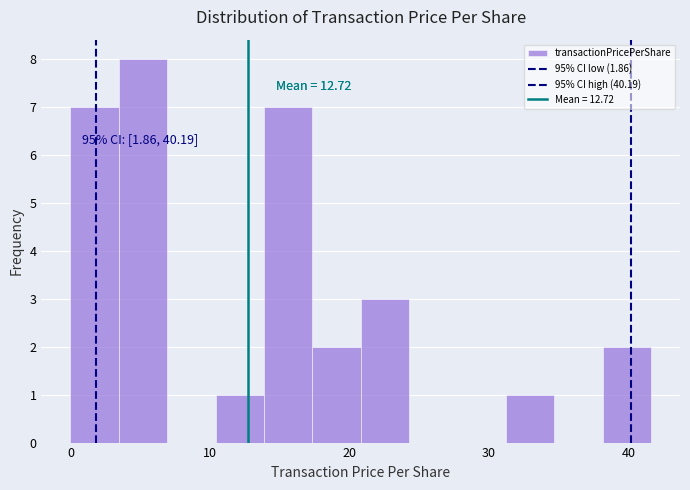

Read against the x-axis, roughly where is the centre of the tallest bar?

5